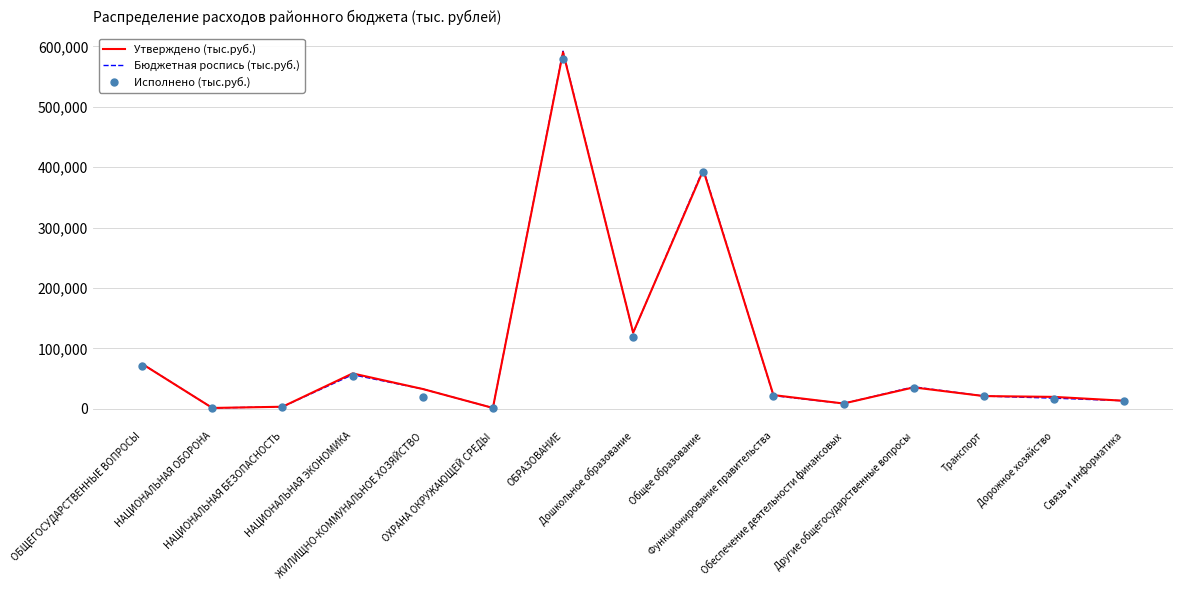

Which series has the widest spread of values?

Бюджетная роспись (тыс.руб.)